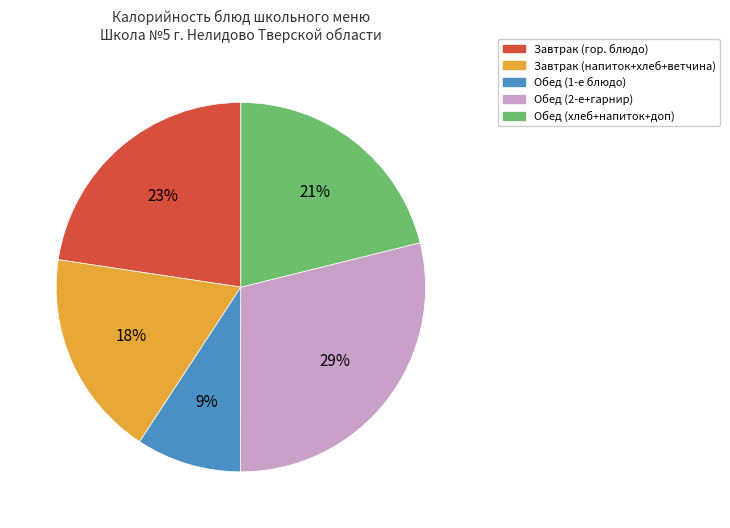

Combined, do Обед (1-е блюдо) and Обед (2-е+гарнир) account for over 50%?

No